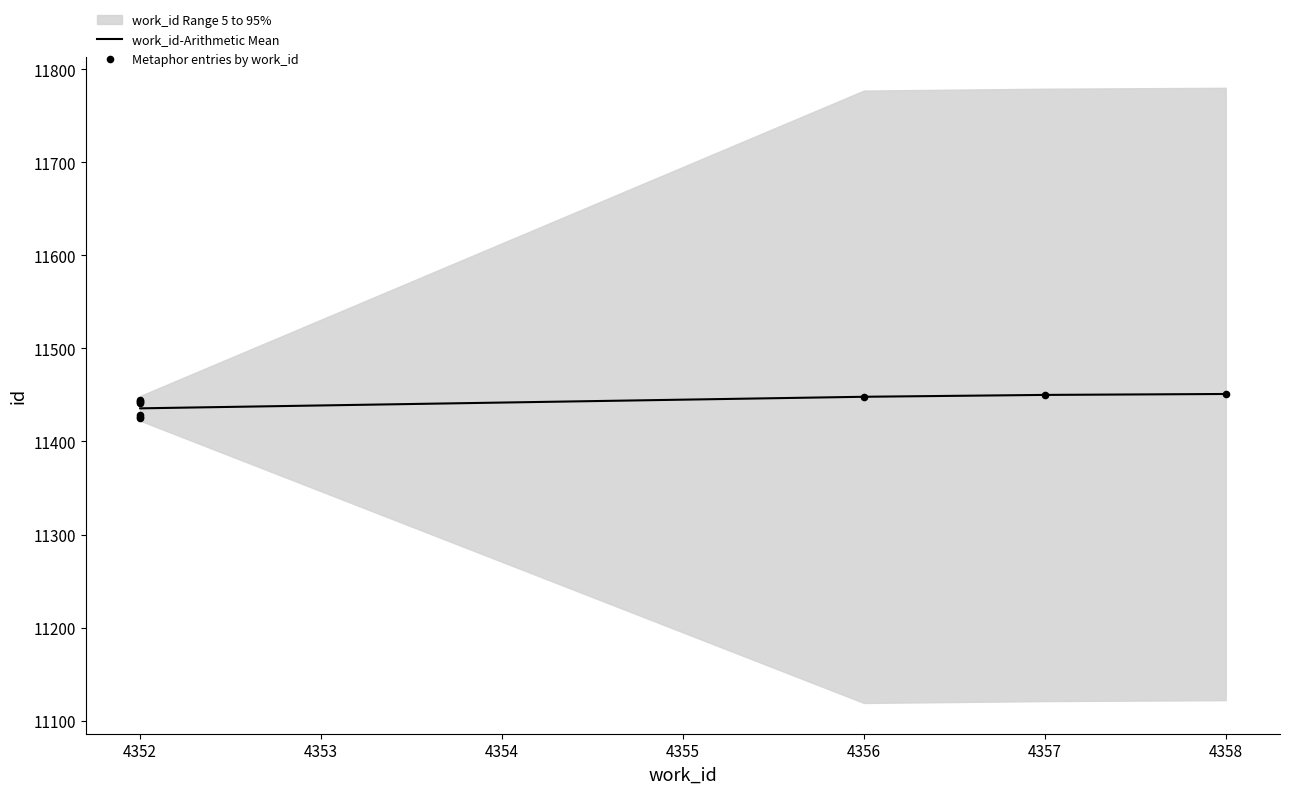

What is the change in value from 4352 to 4358?

+23